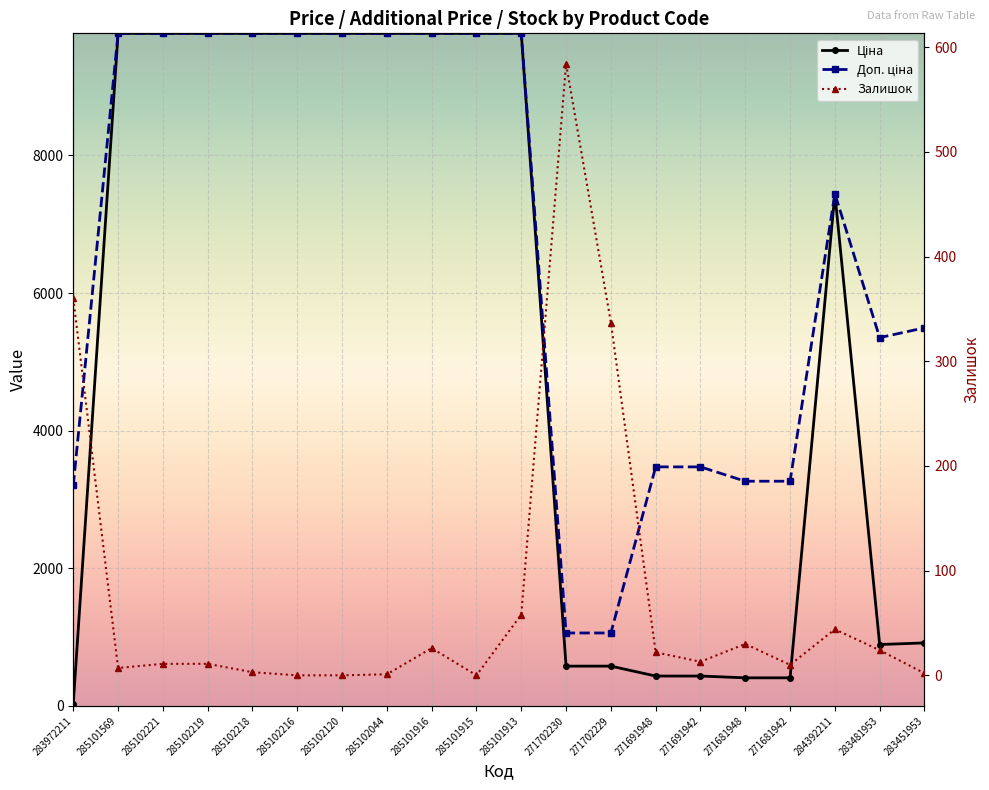

Where is the first local maximum for Доп. ціна?

284392211